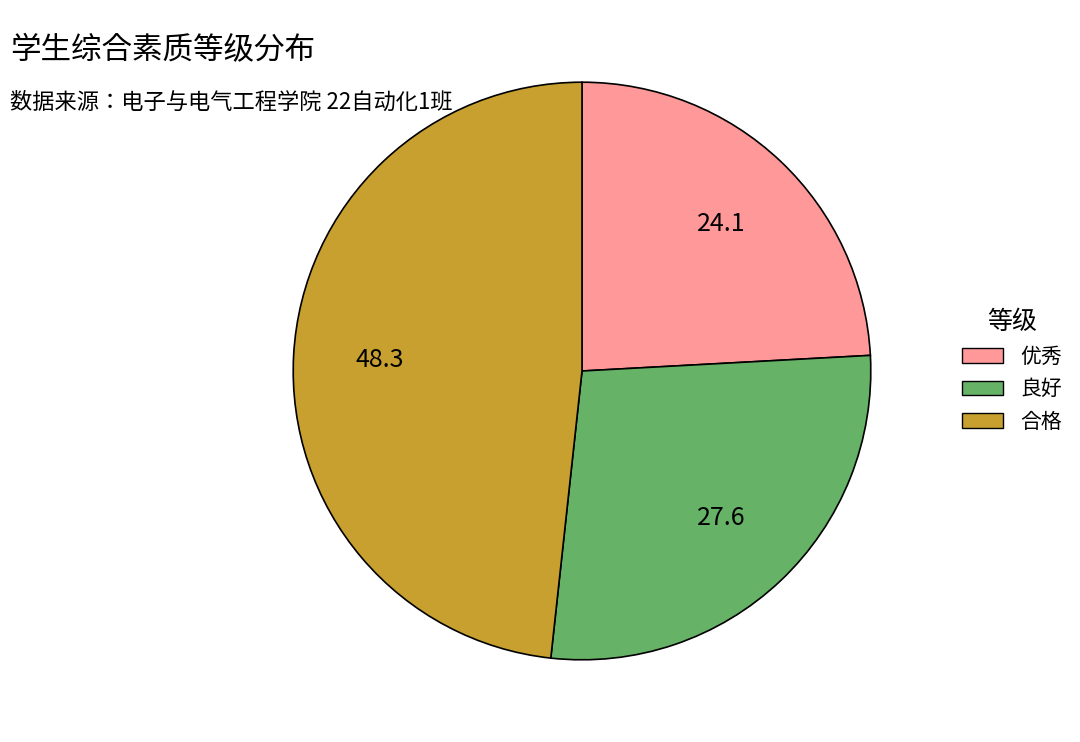

Is it true that 优秀 is 16% of the pie?

False